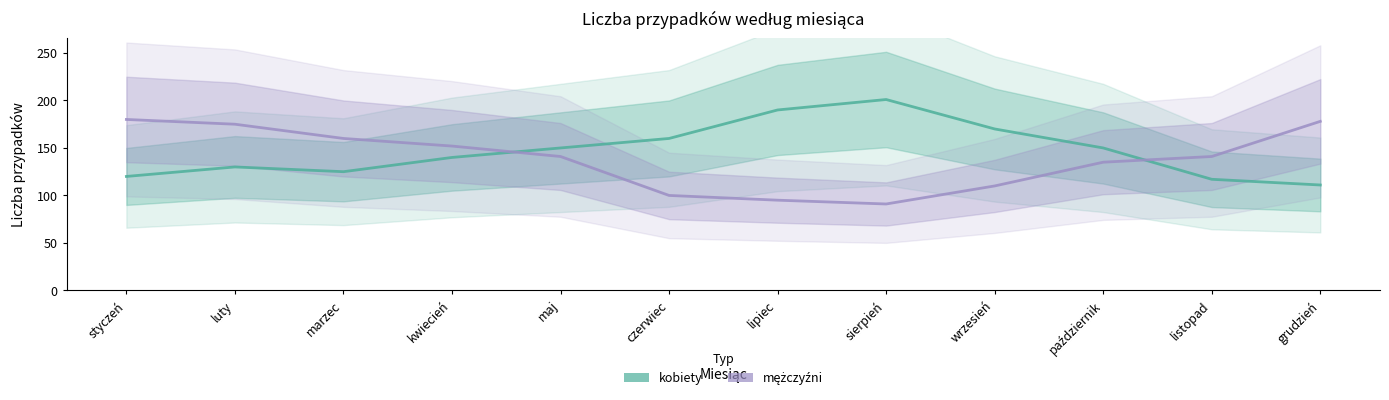

What is the spread (max minus min) of values at lipiec?

95